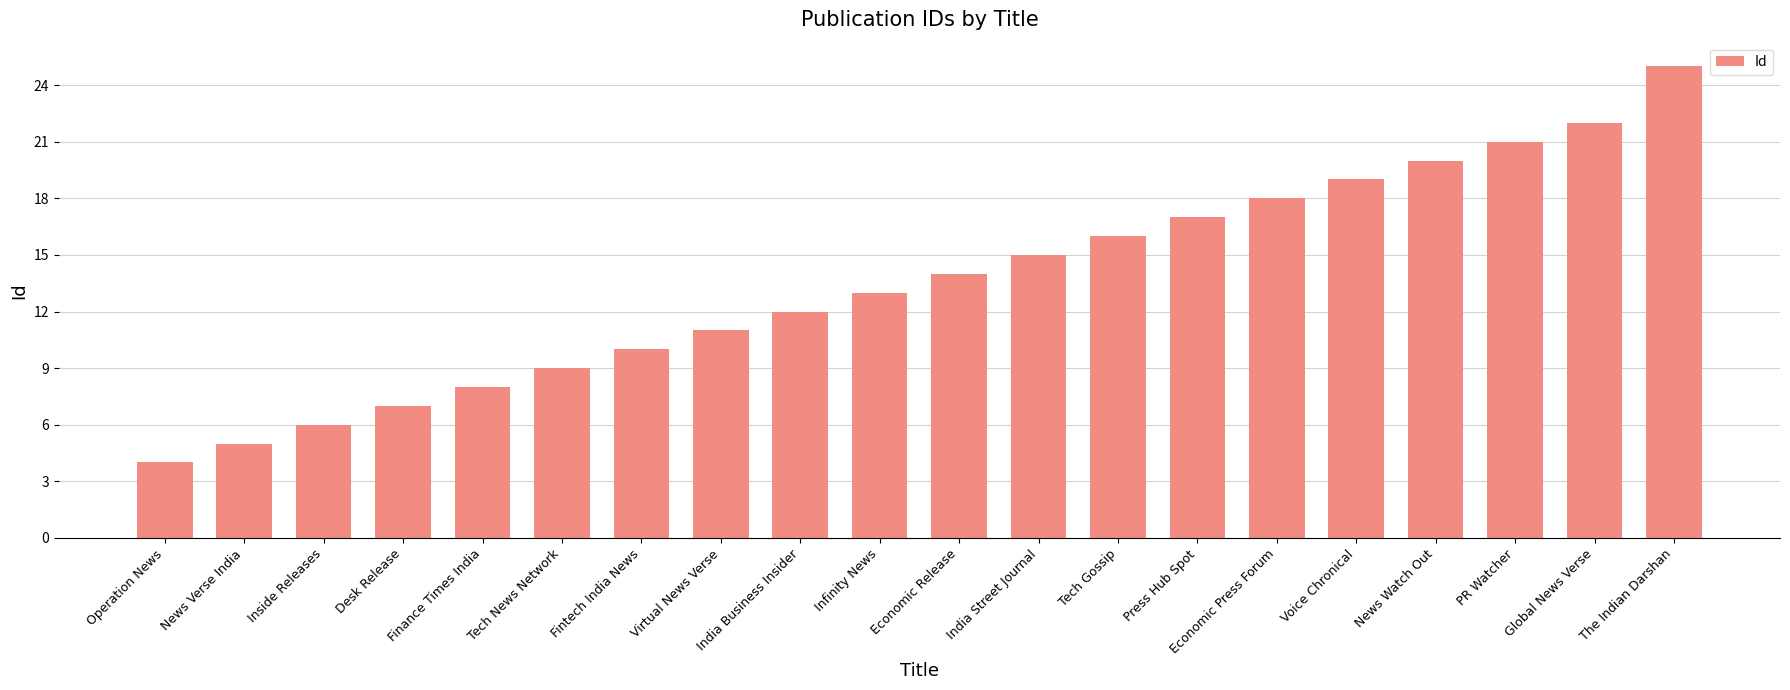

List the labels in order of value, largest first.

The Indian Darshan, Global News Verse, PR Watcher, News Watch Out, Voice Chronical, Economic Press Forum, Press Hub Spot, Tech Gossip, India Street Journal, Economic Release, Infinity News, India Business Insider, Virtual News Verse, Fintech India News, Tech News Network, Finance Times India, Desk Release, Inside Releases, News Verse India, Operation News